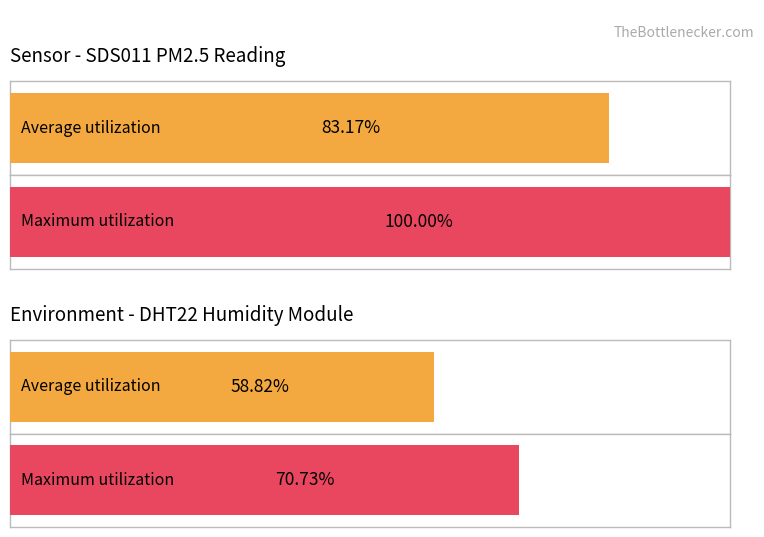

Which series has the largest total across all categories?

Maximum utilization